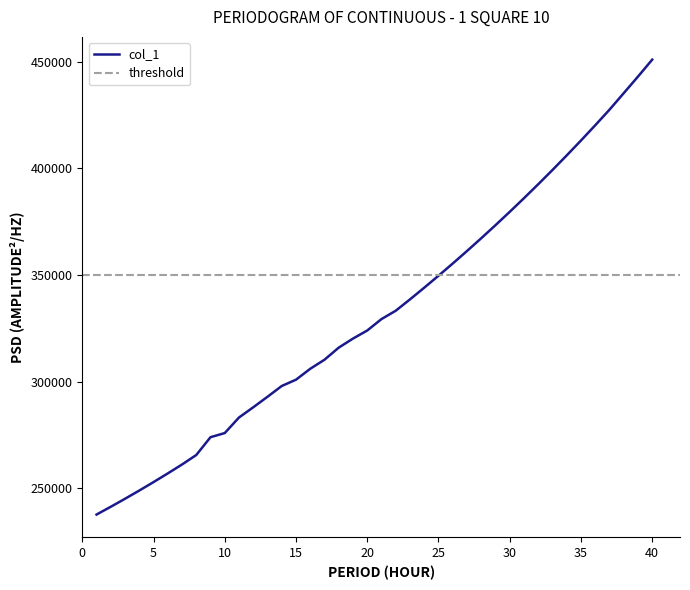

What is the maximum value shown in the chart?

450880